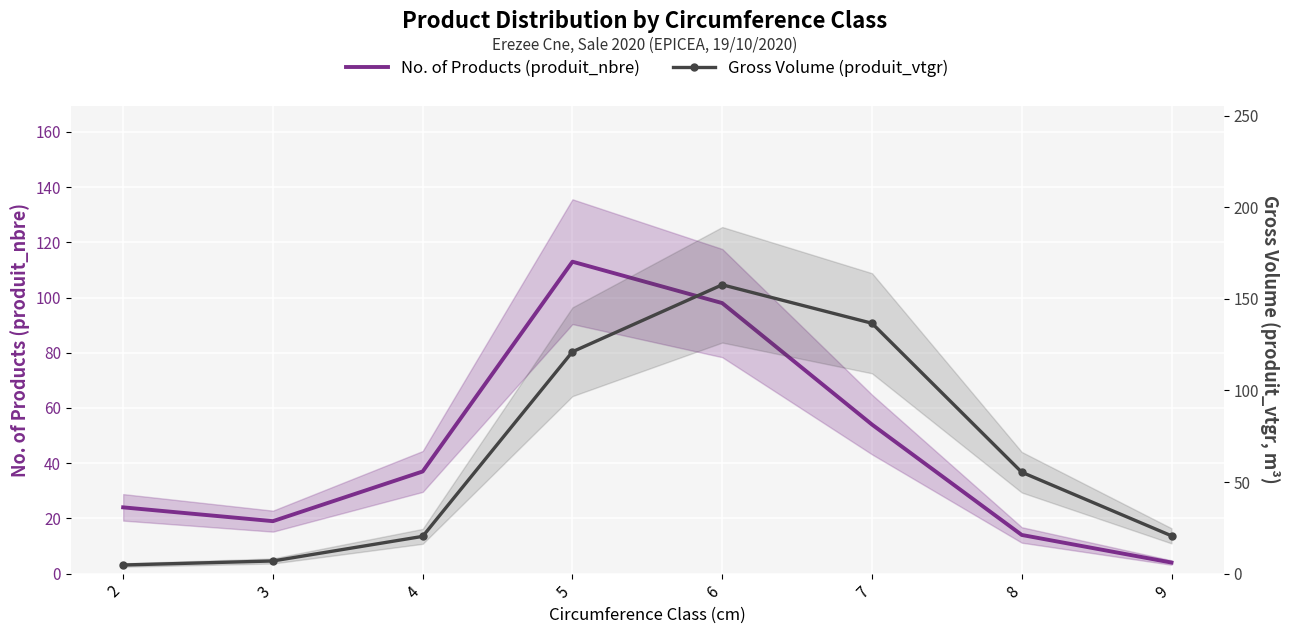

Reading left to right, extract all data points from this chart.

No. of Products (produit_nbre): 24.0	19.0	37.0	113.0	98.0	54.0	14.0	4.0
Gross Volume (produit_vtgr): 4.7	6.9	20.3	121.1	157.7	136.7	55.3	20.6